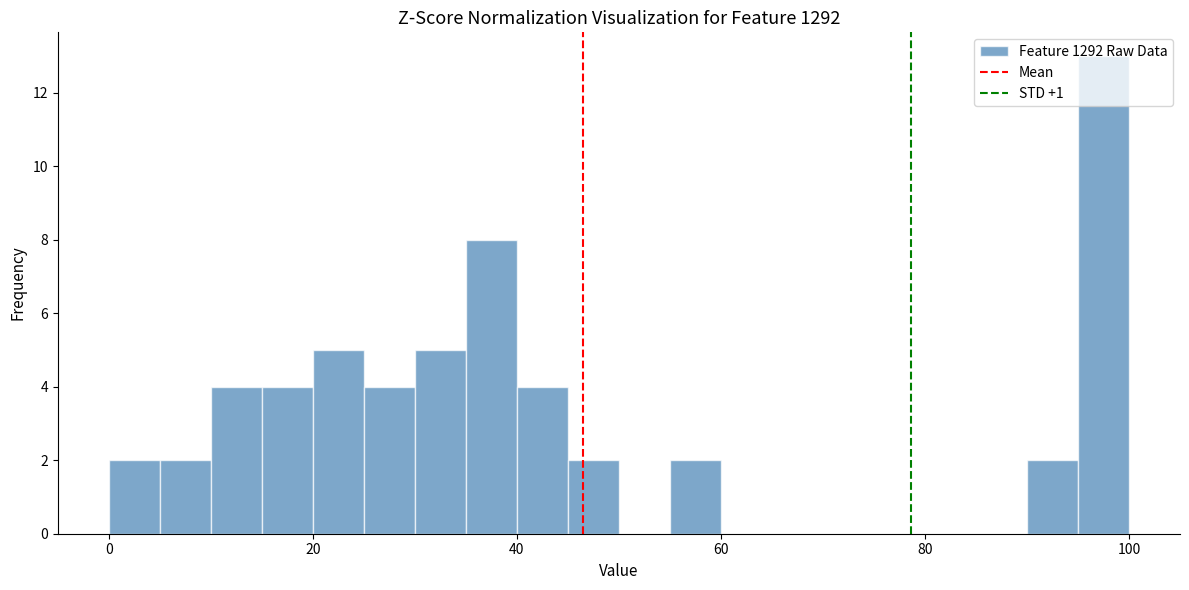

Around what value on the x-axis is the tallest bar? Give the approximate position of its centre, as read against the axis.

98